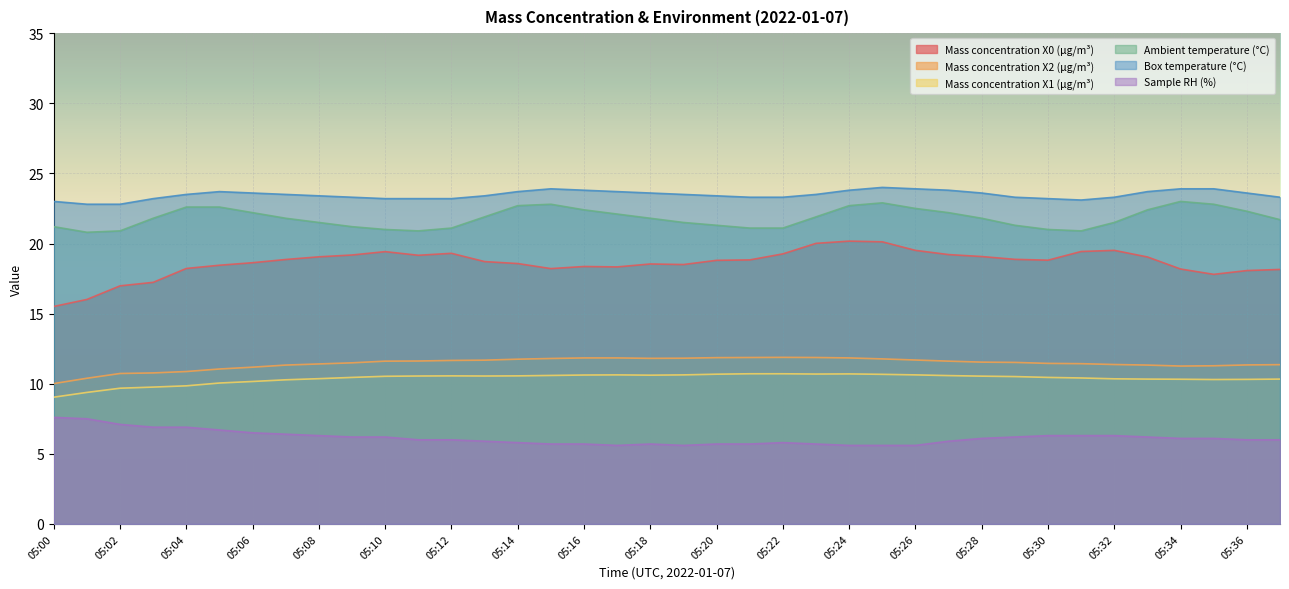

Is the value of Mass concentration X2 (μg/m³) at 05:00 greater than the value of Mass concentration X0 (μg/m³) at 05:04?

No